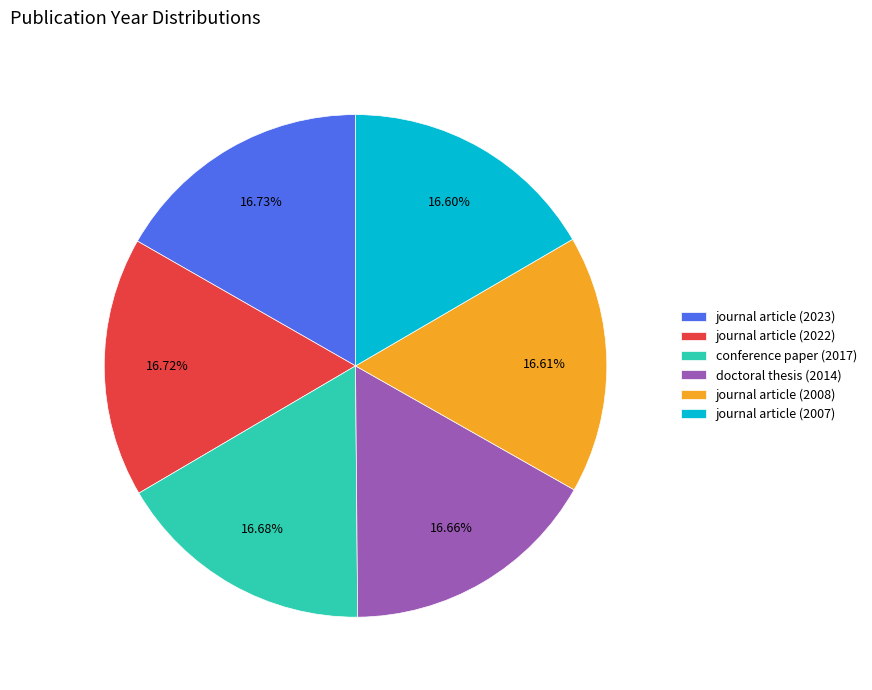

To the nearest percent, what is the average slice percentage?

17%